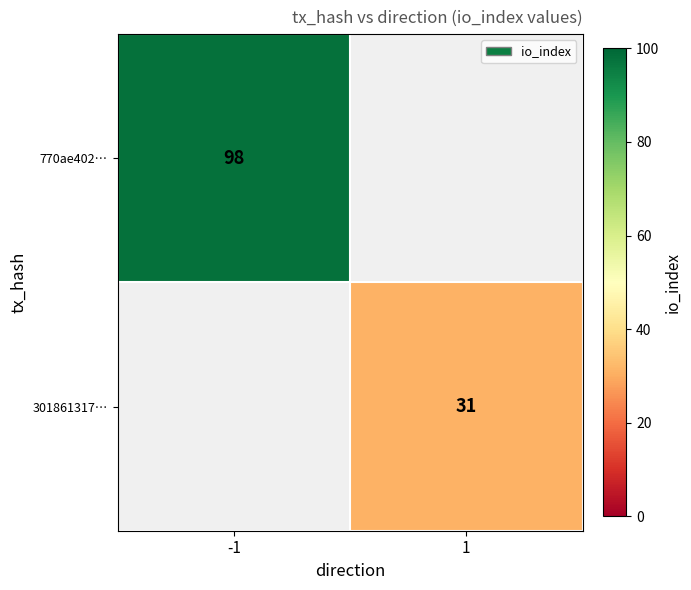

The value of 770ae402… at -1 is 39. True or false?

False